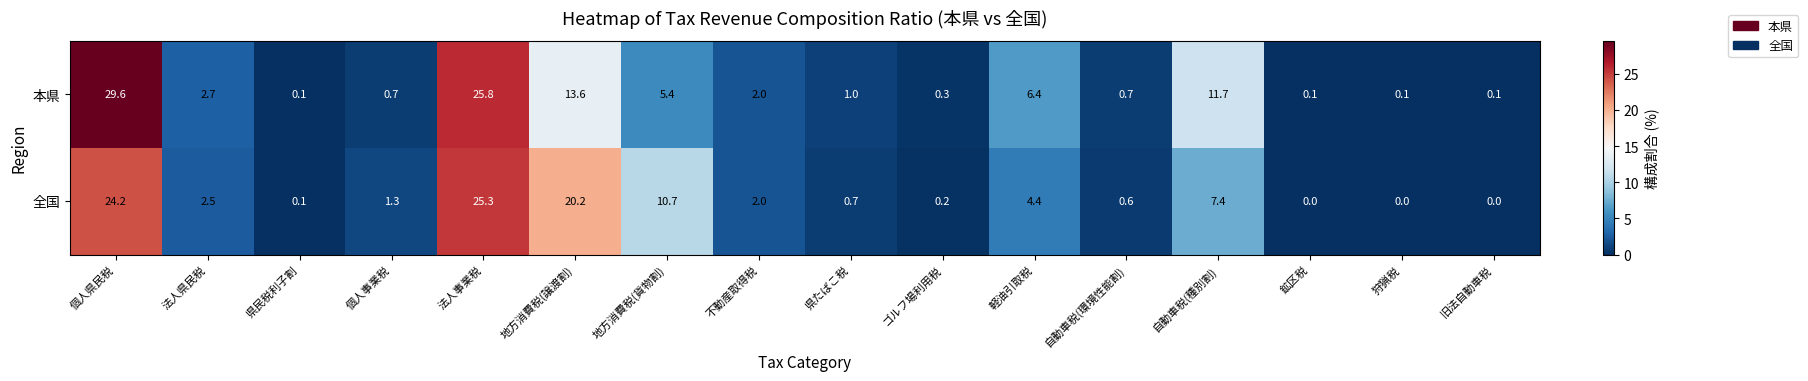

Rank the series by their average value, from highest to lowest.

本県, 全国